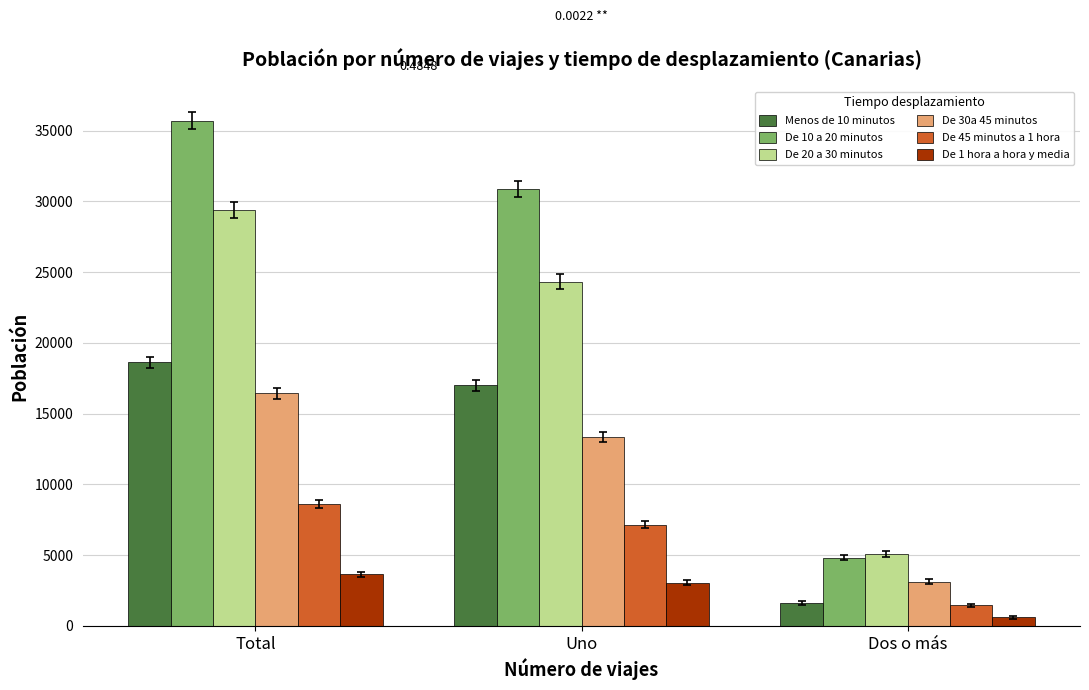

What is the spread (max minus min) of values at Total?

32077